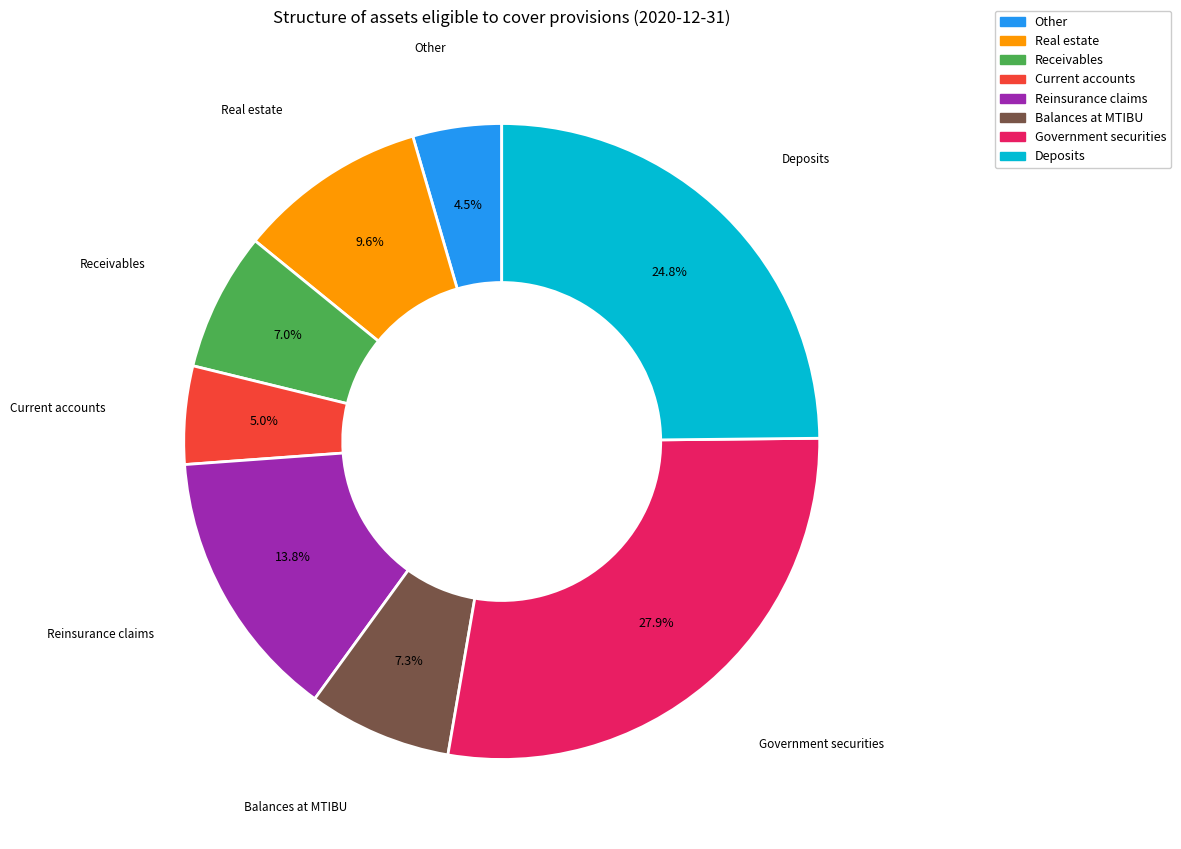

Is it true that Government securities is 22% of the pie?

False